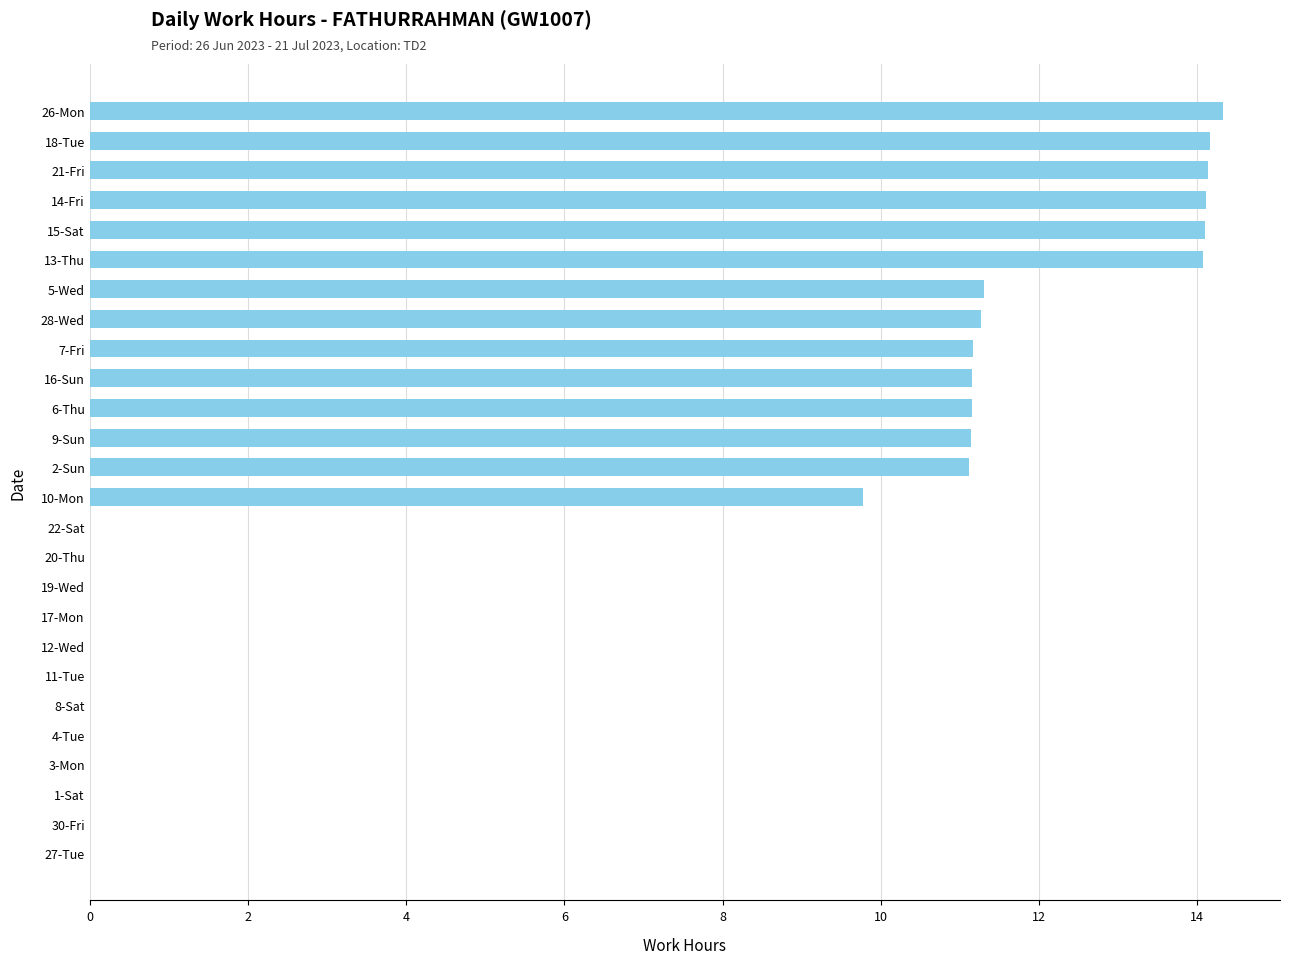

Which has a higher value, 26-Mon or 12-Wed?

26-Mon